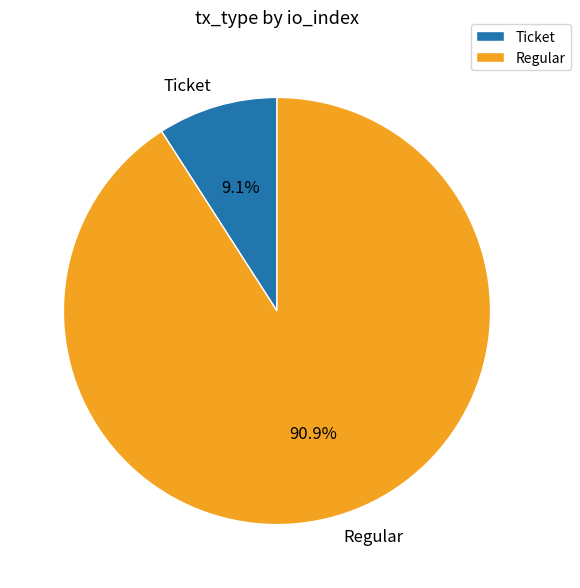

Approximately how many times larger is the value at Regular compared to Ticket?

10.0